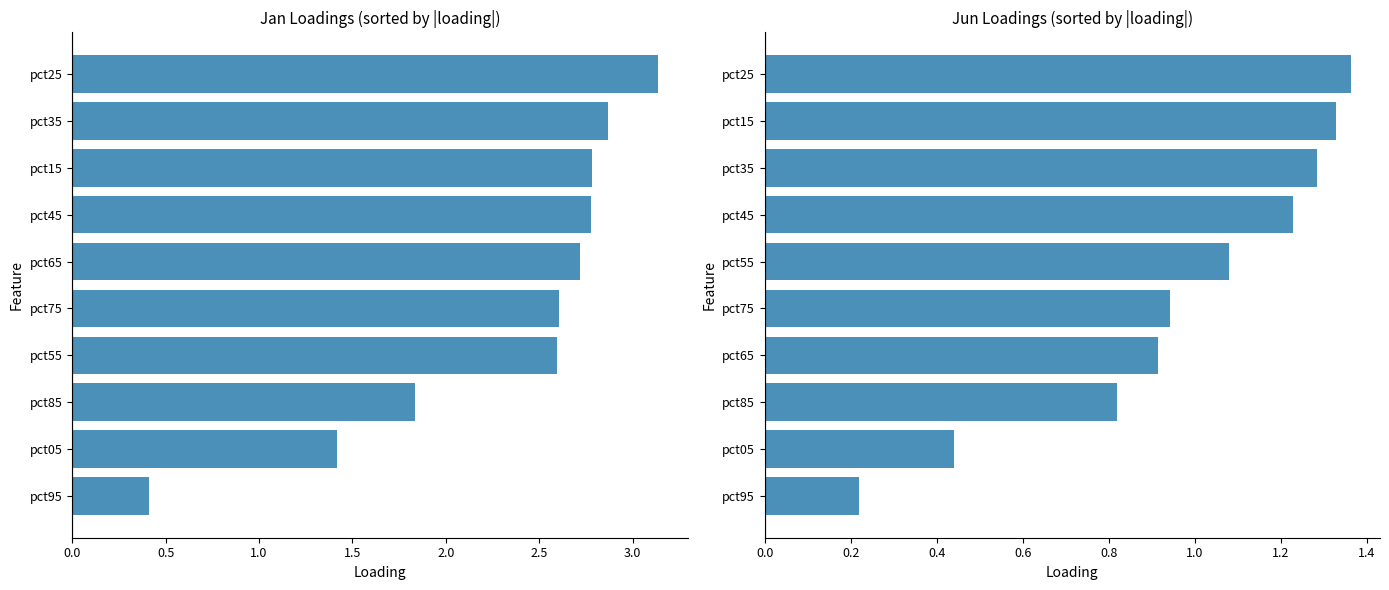

What is the highest value of the Jan series?

3.1